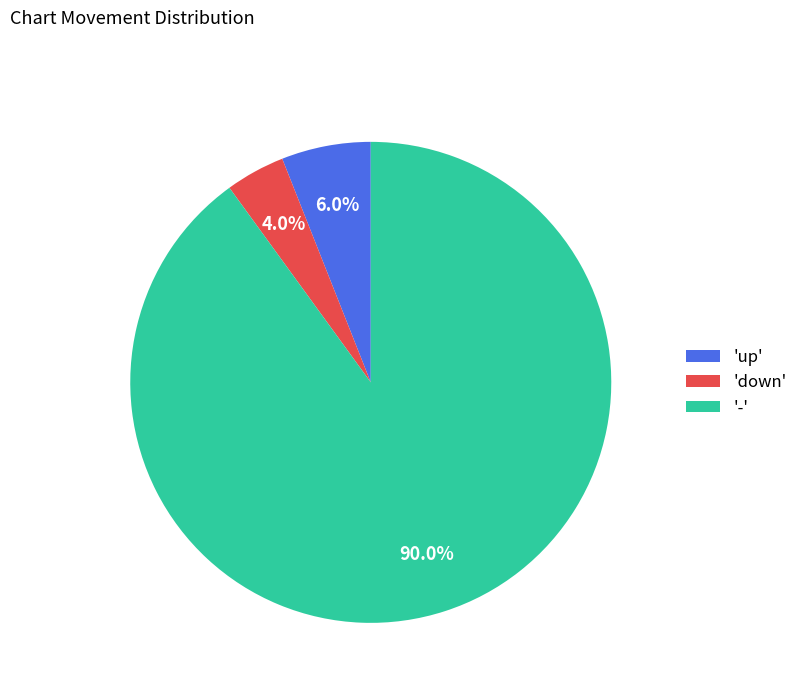

Which slice is the smallest?

'down'